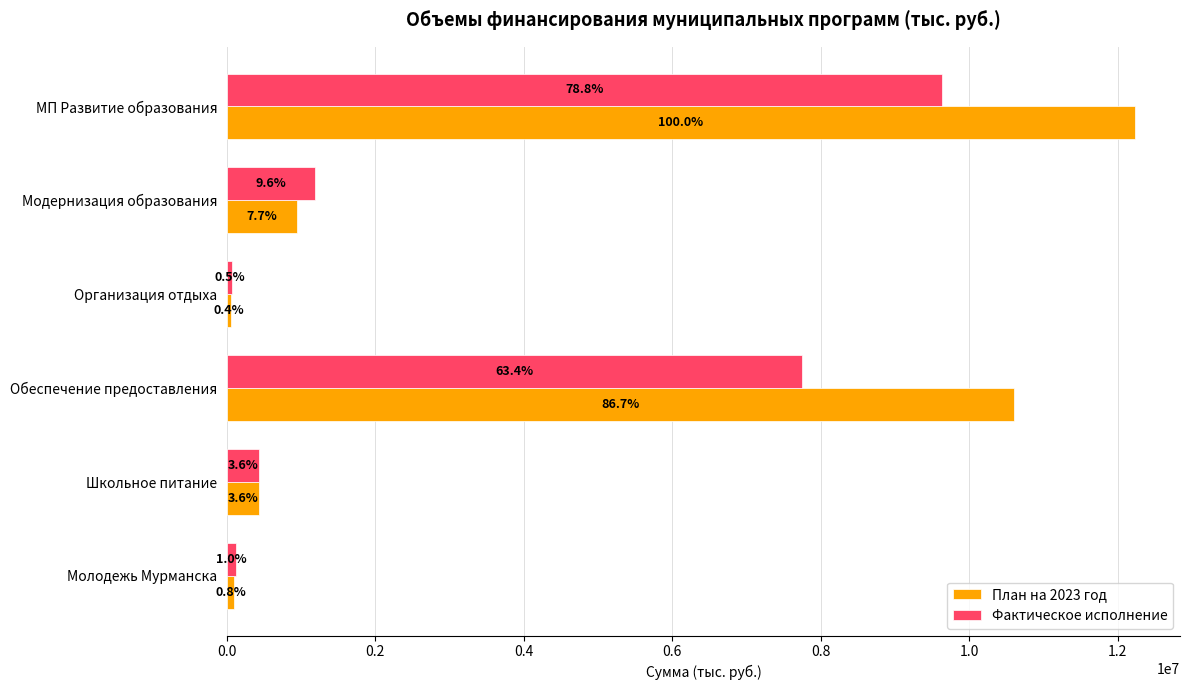

What are all the series names shown in the legend?

План на 2023 год, Фактическое исполнение